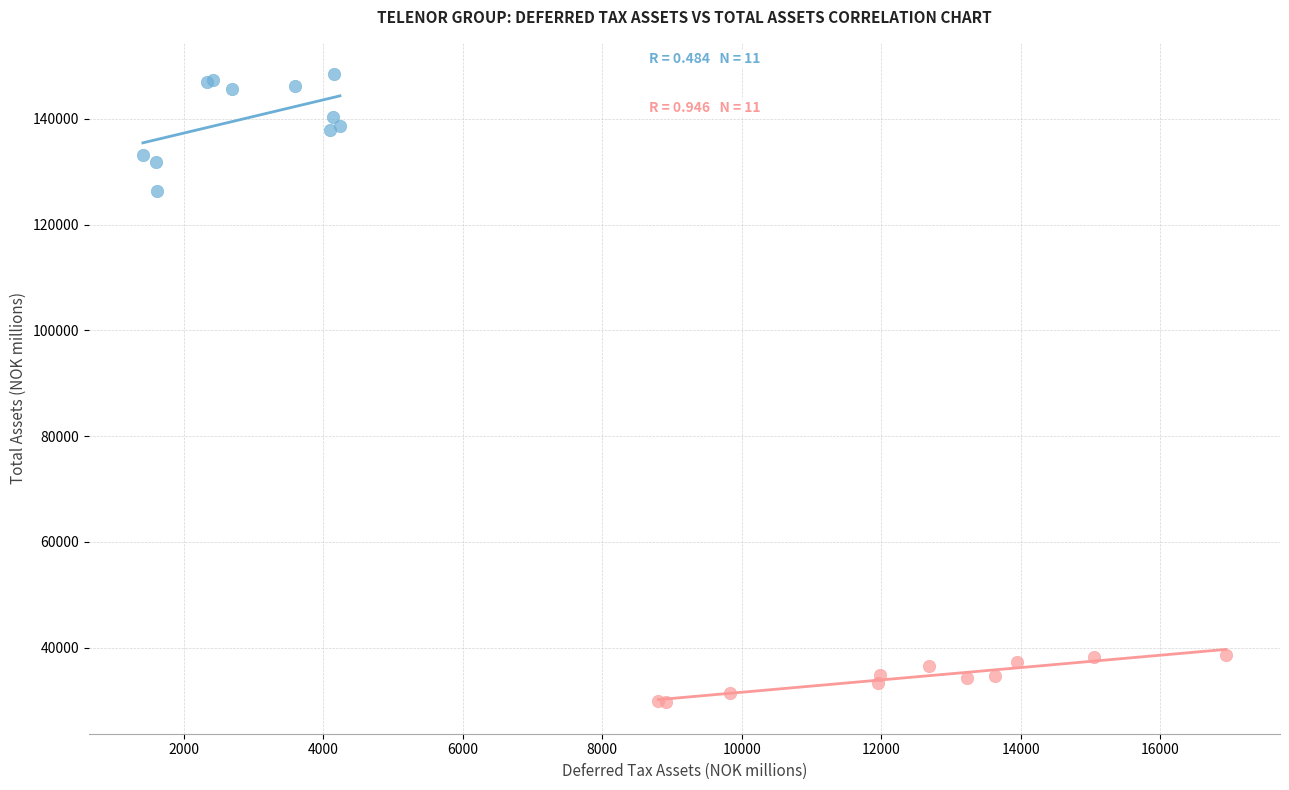

Which series contains the lowest Y value?

Total current assets